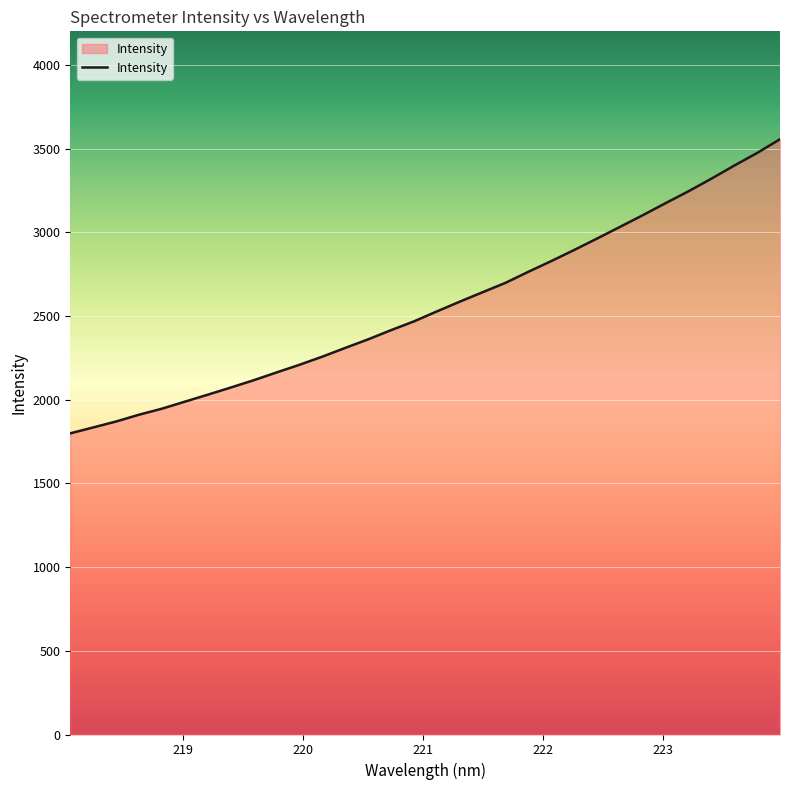

Count the number of categories in the chart.

32